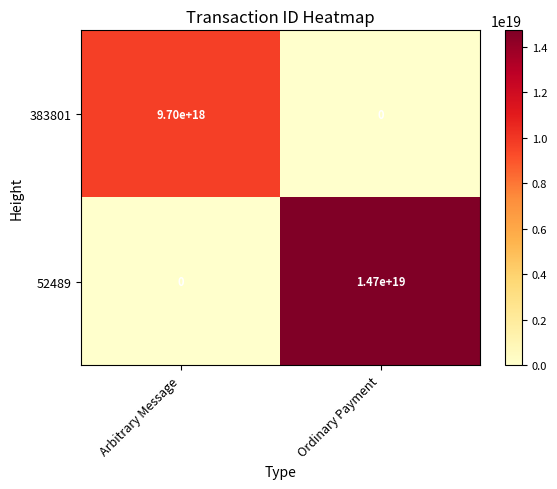

Which series changed the most between Arbitrary Message and Ordinary Payment?

52489